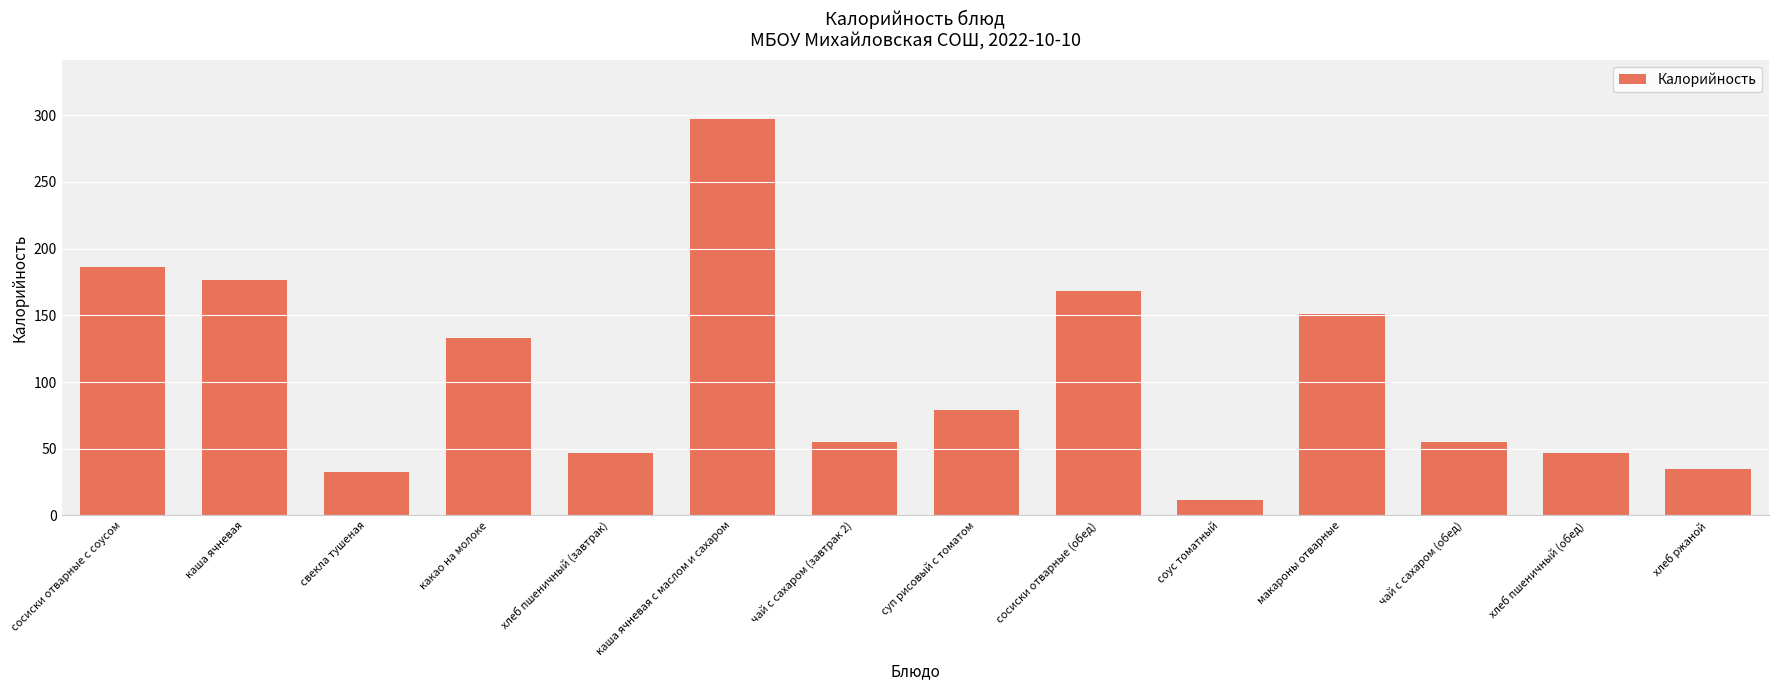

How many distinct data groups are displayed?

1